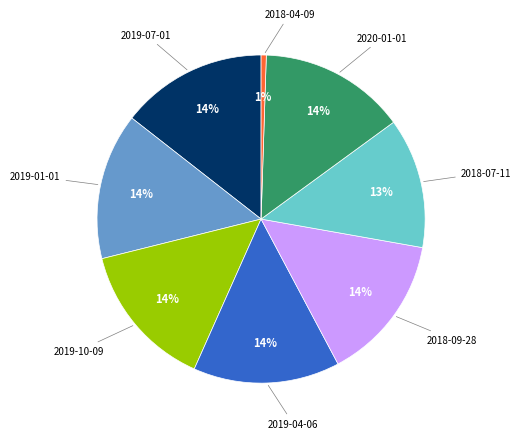

To the nearest percent, what is the average slice percentage?

12%